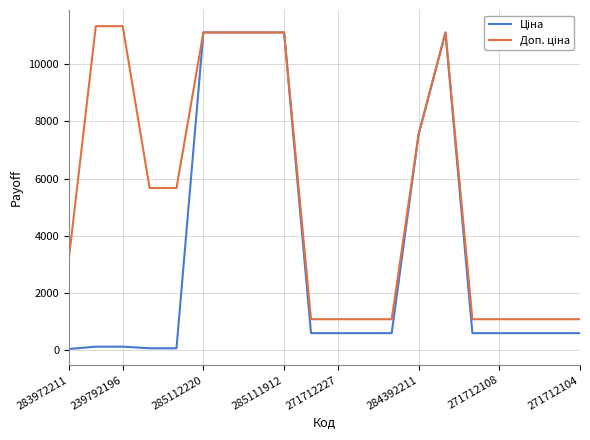

What is the maximum value shown in the chart?

11334.0